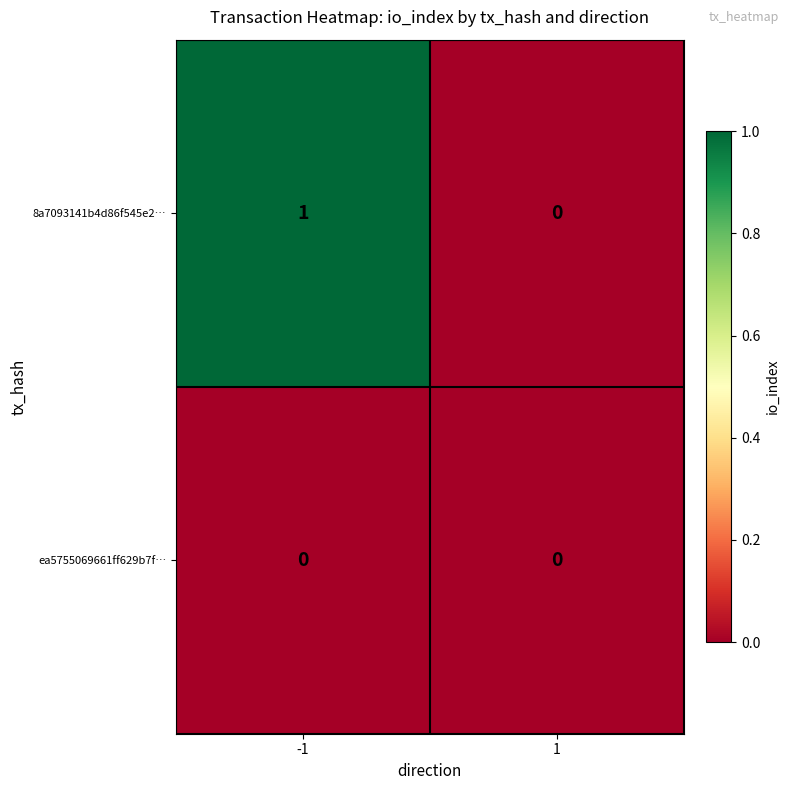

Which series has the largest total across all categories?

8a7093141b4d86f545e2…